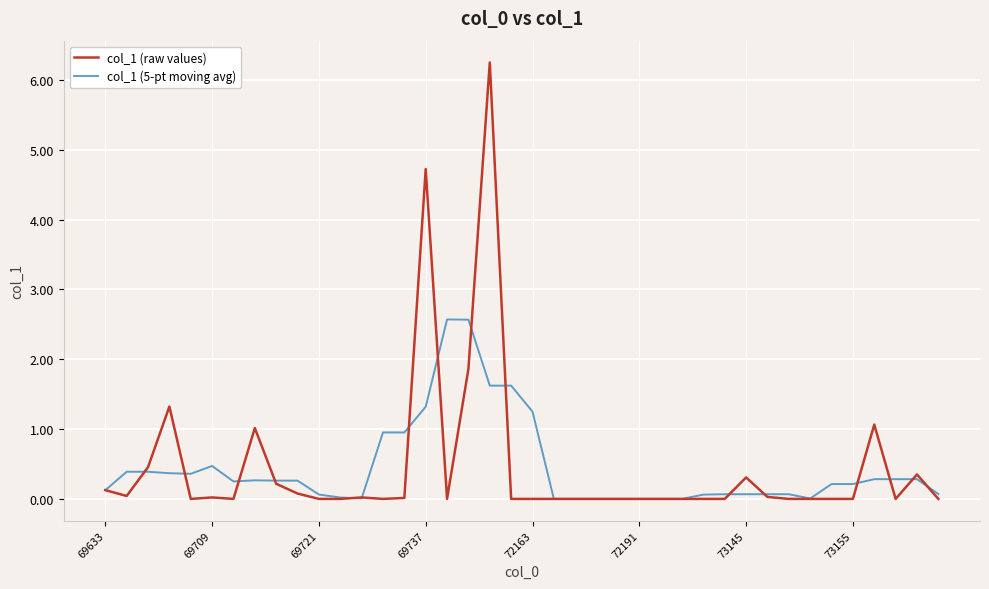

What is the maximum value for col_1 (raw values)?

6.3